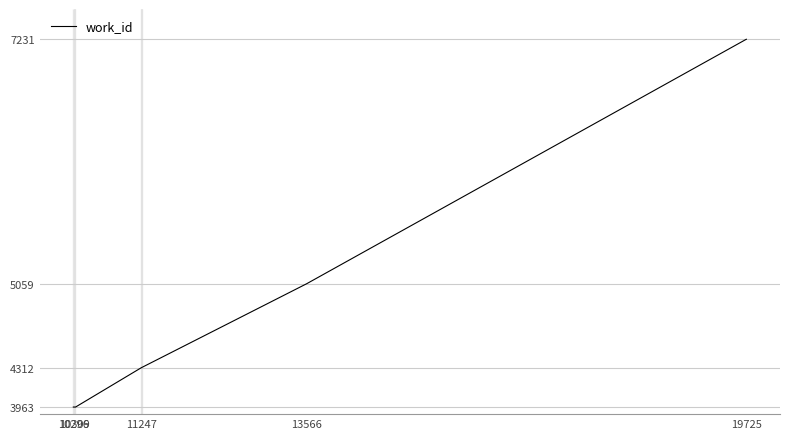

What is the difference between the maximum and minimum values?

3268